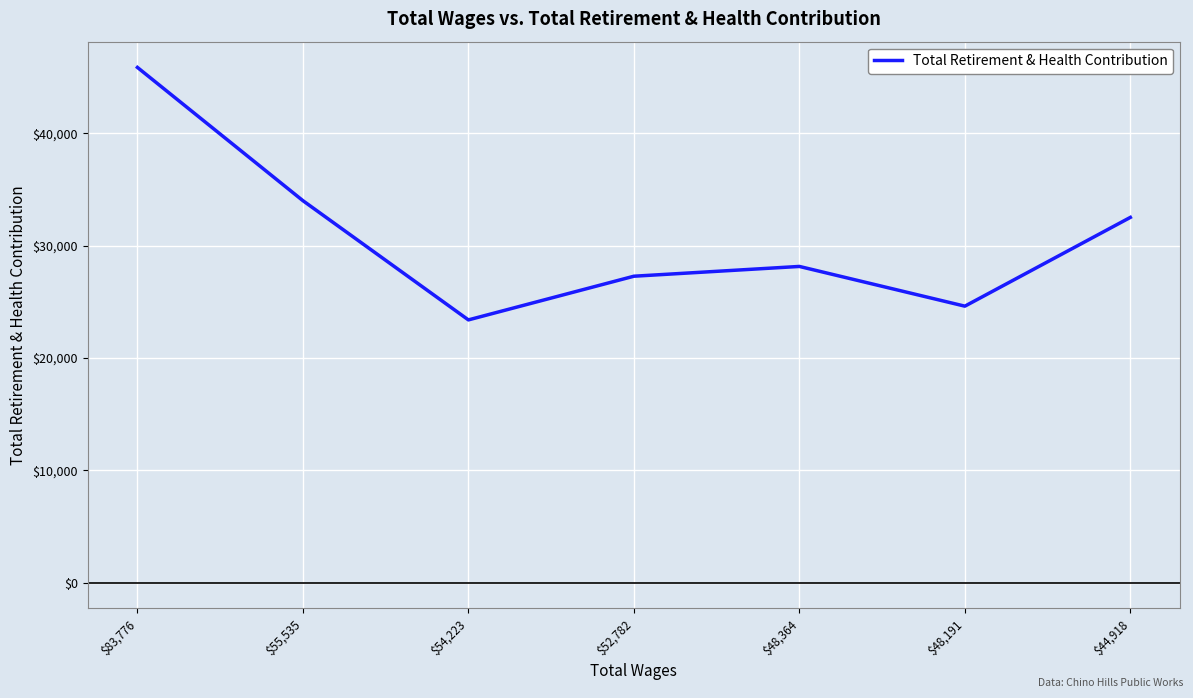

True or false: the data shows 24614 at $48,191.

True